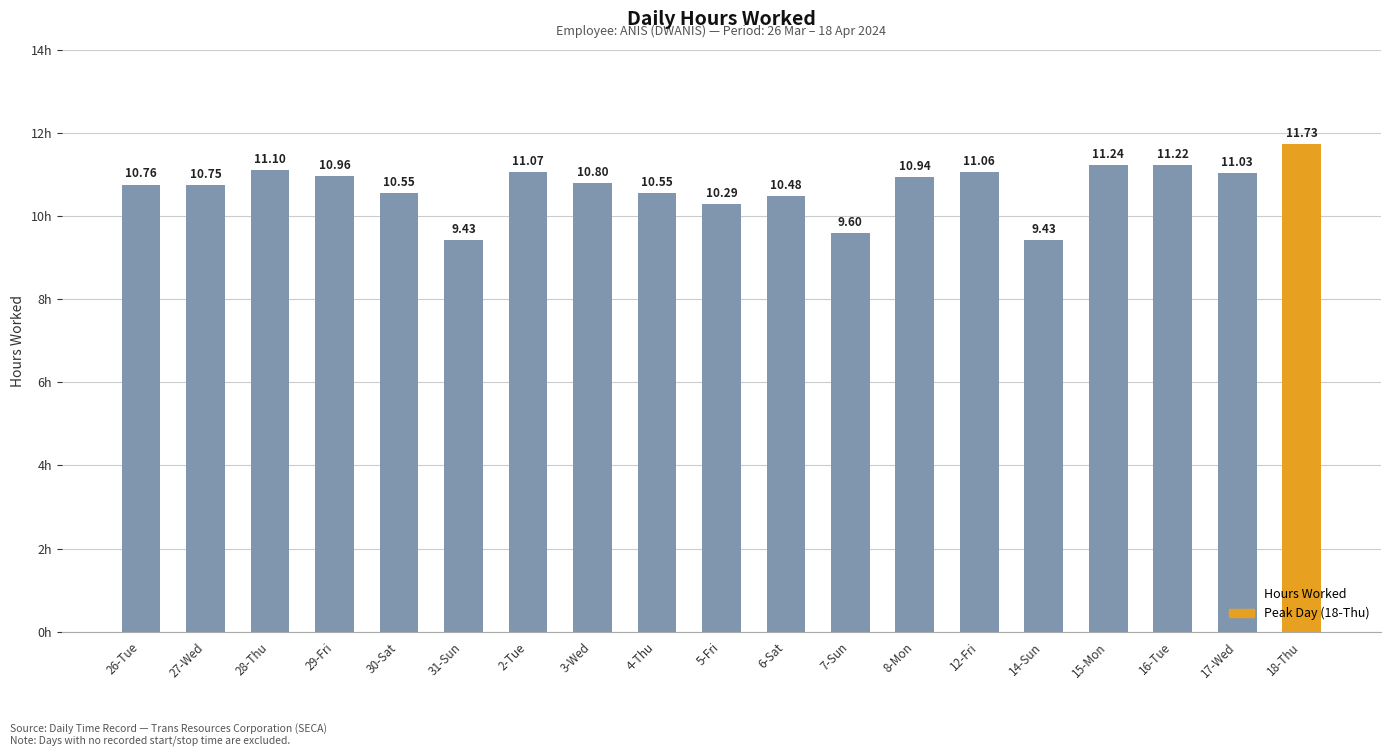

Reading right to left, what are all the values shown in this chart?

11.7	11.0	11.2	11.2	9.4	11.1	10.9	9.6	10.5	10.3	10.6	10.8	11.1	9.4	10.6	11.0	11.1	10.8	10.8